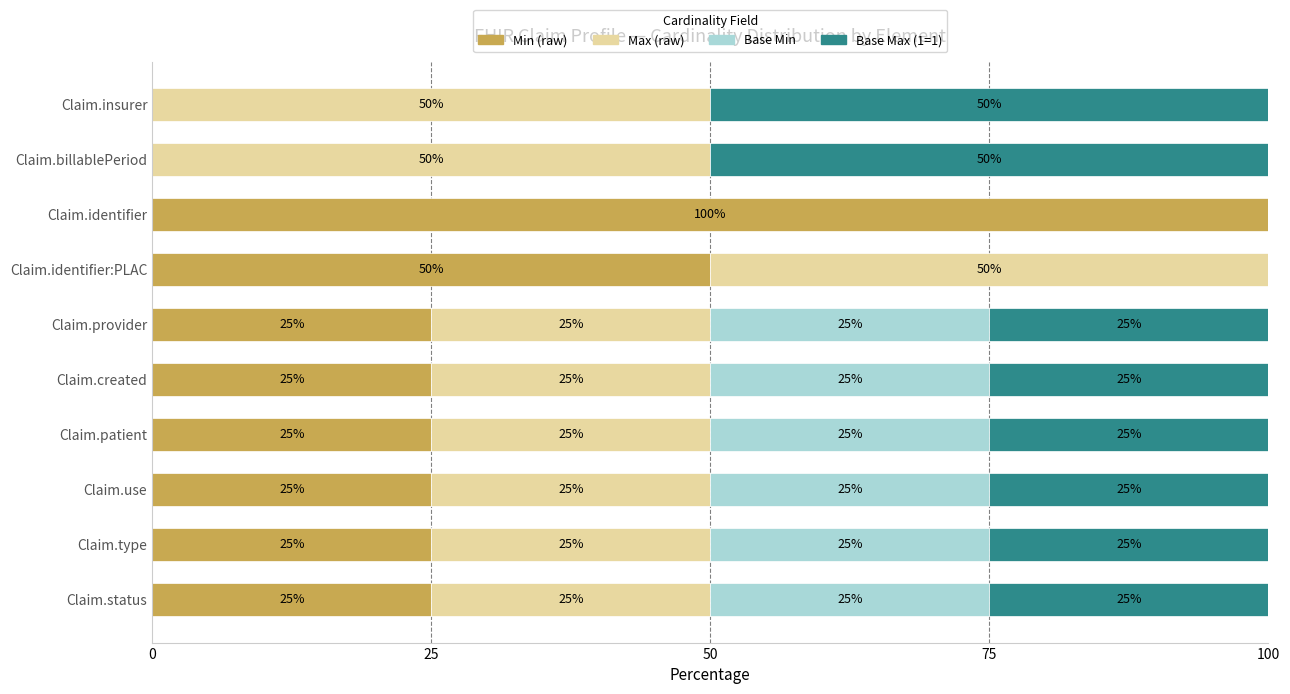

What is the maximum value for Min (raw)?

100